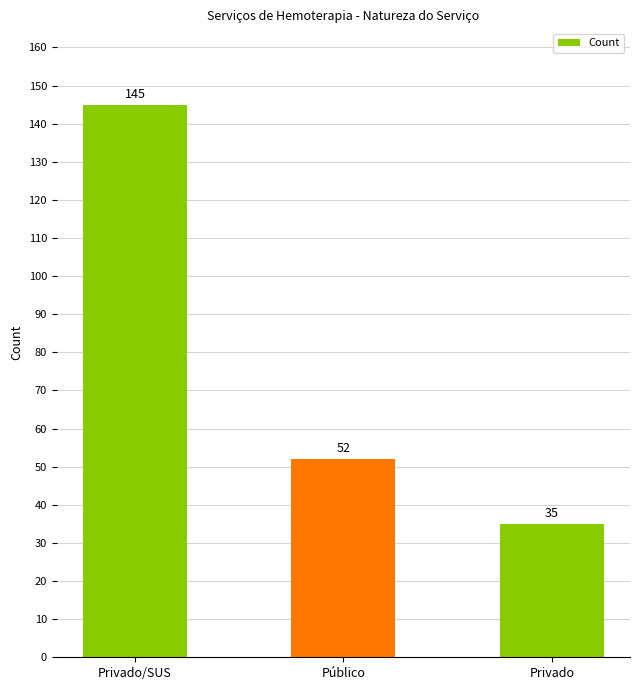

At which category does the chart reach its peak across all series?

Privado/SUS